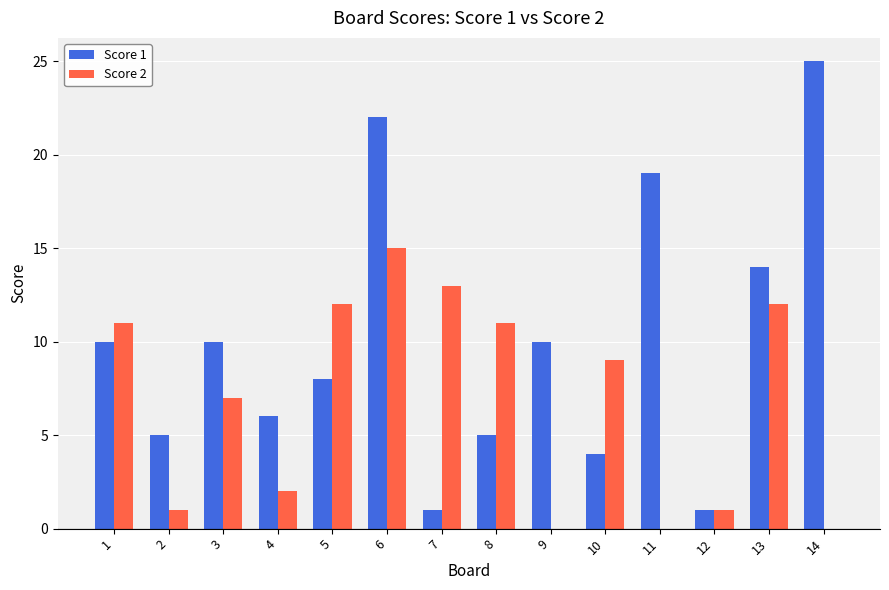

Between 8 and 10, which series saw the biggest shift?

Score 2